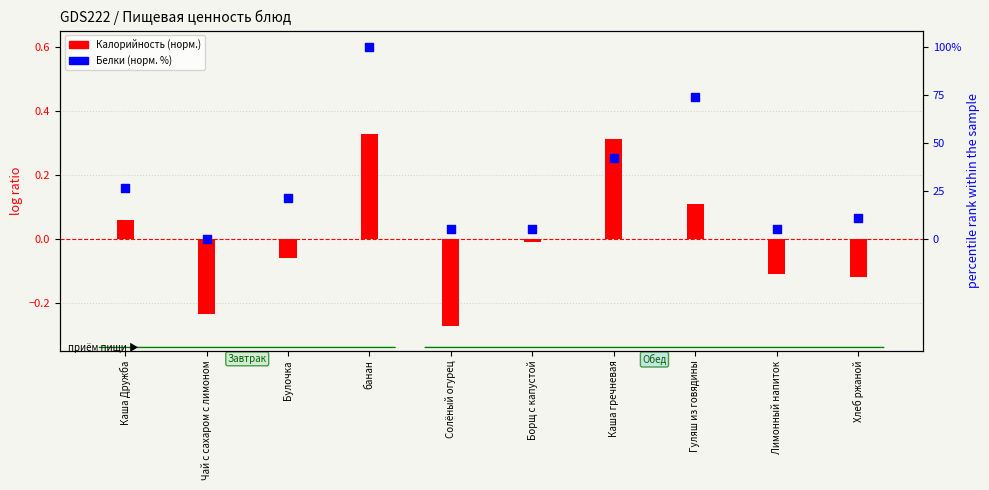

Which series has the largest total across all categories?

Белки (норм. %)